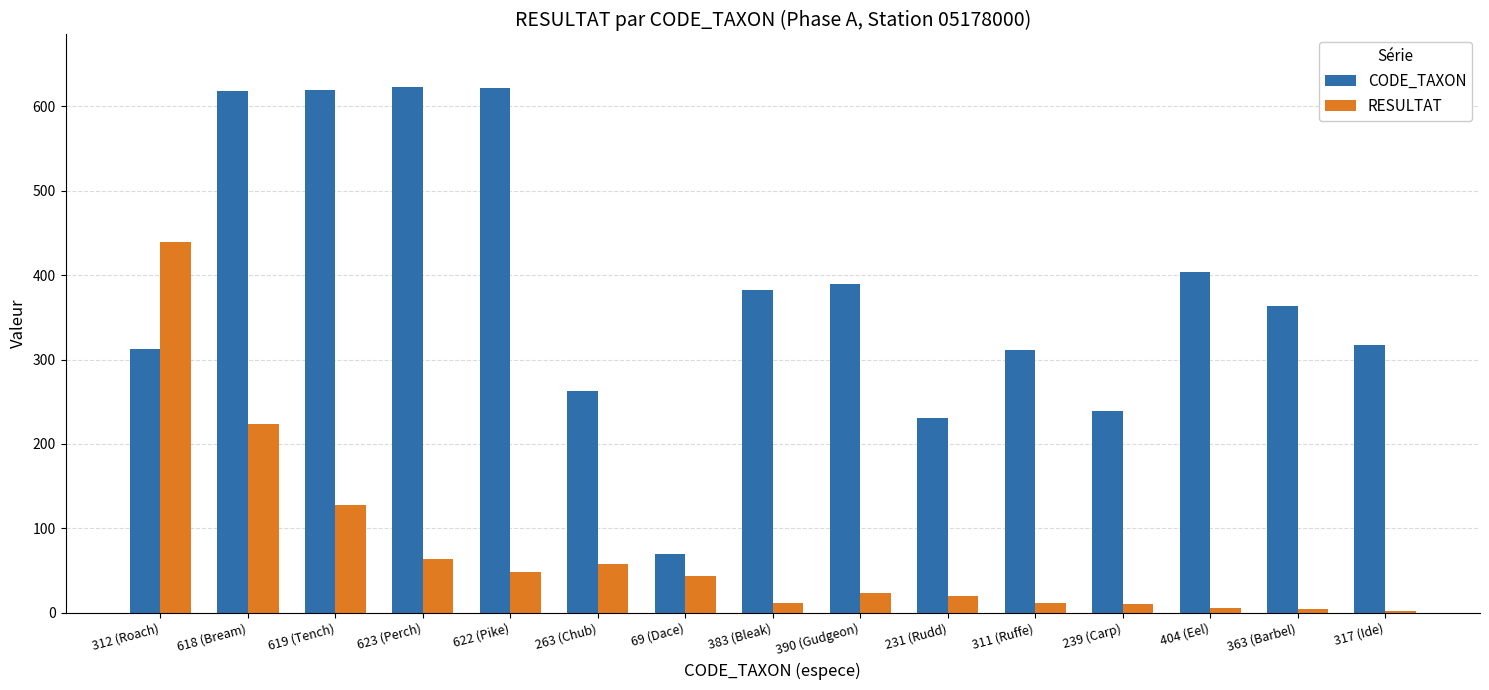

What is the sum of all RESULTAT values?

1091